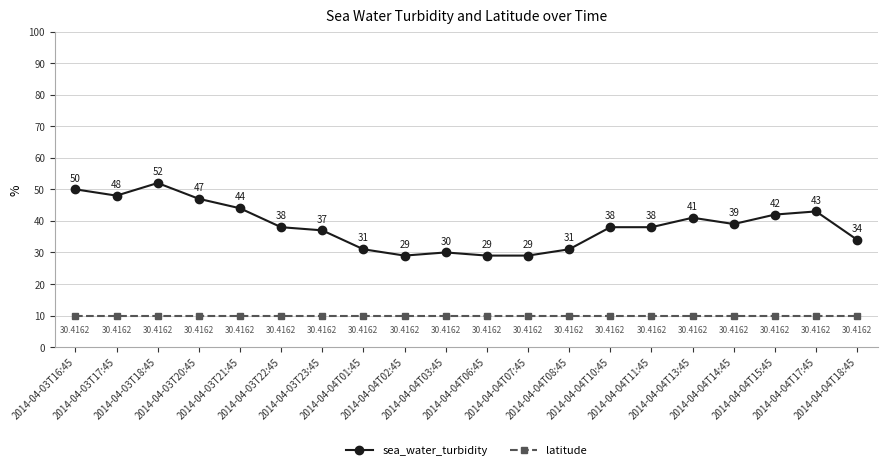

How many categories are shown in the chart?

20